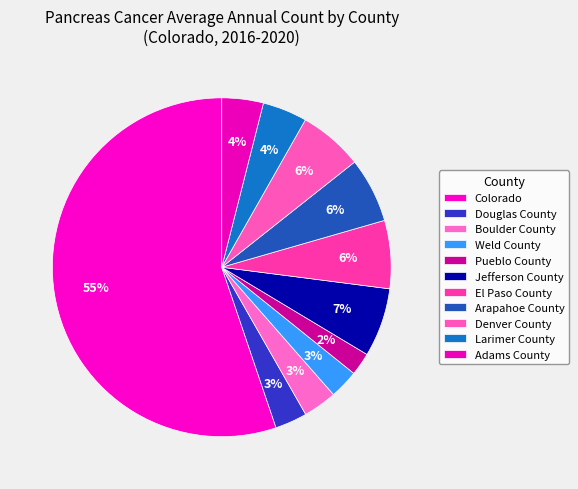

How many segments does this pie chart have?

11